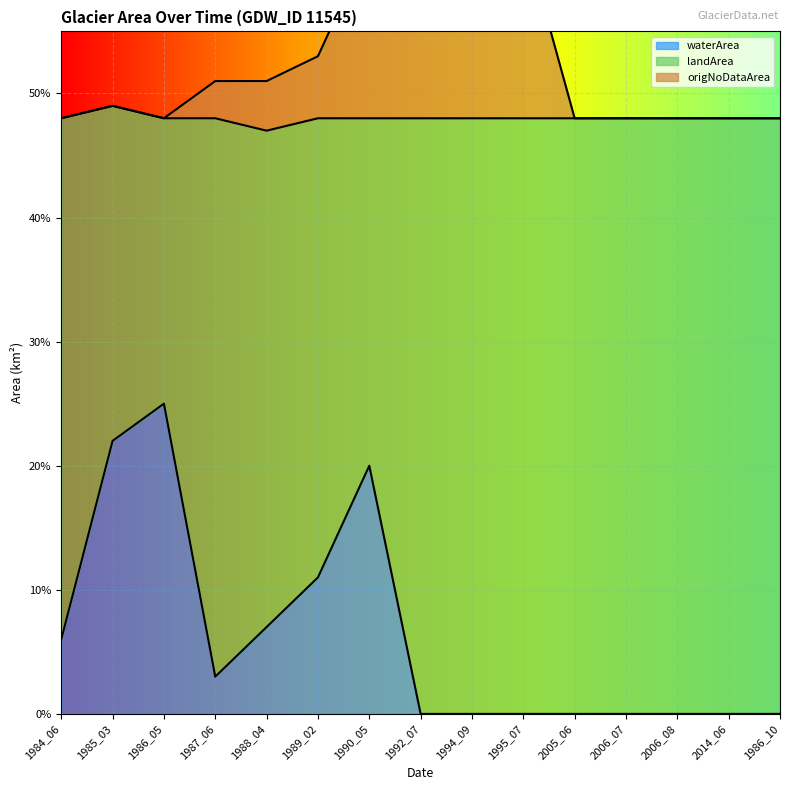

Which has a higher value, 1986_05 or 1995_07?

1986_05